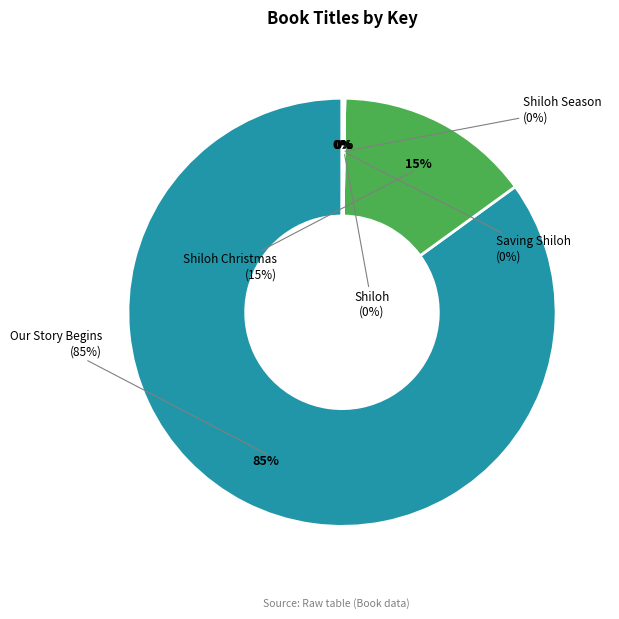

What is the smallest slice in the pie chart?

Shiloh